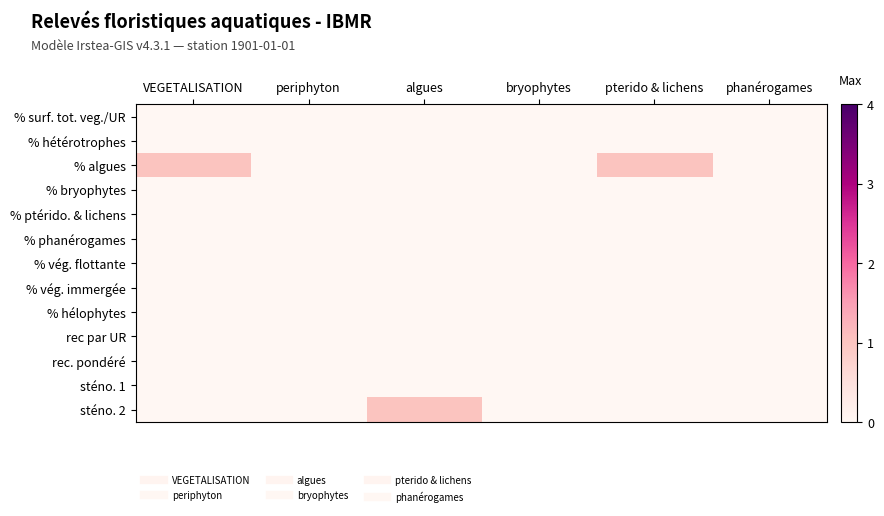

Reading left to right, extract all data points from this chart.

% surf. tot. veg./UR: VEGETALISATION=0	periphyton=0	algues=0	bryophytes=0	pterido & lichens=0	phanérogames=0
% hétérotrophes: VEGETALISATION=0	periphyton=0	algues=0	bryophytes=0	pterido & lichens=0	phanérogames=0
% algues: VEGETALISATION=1	periphyton=0	algues=0	bryophytes=0	pterido & lichens=1	phanérogames=0
% bryophytes: VEGETALISATION=0	periphyton=0	algues=0	bryophytes=0	pterido & lichens=0	phanérogames=0
% ptérido. & lichens: VEGETALISATION=0	periphyton=0	algues=0	bryophytes=0	pterido & lichens=0	phanérogames=0
% phanérogames: VEGETALISATION=0	periphyton=0	algues=0	bryophytes=0	pterido & lichens=0	phanérogames=0
% vég. flottante: VEGETALISATION=0	periphyton=0	algues=0	bryophytes=0	pterido & lichens=0	phanérogames=0
% vég. immergée: VEGETALISATION=0	periphyton=0	algues=0	bryophytes=0	pterido & lichens=0	phanérogames=0
% hélophytes: VEGETALISATION=0	periphyton=0	algues=0	bryophytes=0	pterido & lichens=0	phanérogames=0
rec par UR: VEGETALISATION=0	periphyton=0	algues=0	bryophytes=0	pterido & lichens=0	phanérogames=0
rec. pondéré: VEGETALISATION=0	periphyton=0	algues=0	bryophytes=0	pterido & lichens=0	phanérogames=0
sténo. 1: VEGETALISATION=0	periphyton=0	algues=0	bryophytes=0	pterido & lichens=0	phanérogames=0
sténo. 2: VEGETALISATION=0	periphyton=0	algues=1	bryophytes=0	pterido & lichens=0	phanérogames=0